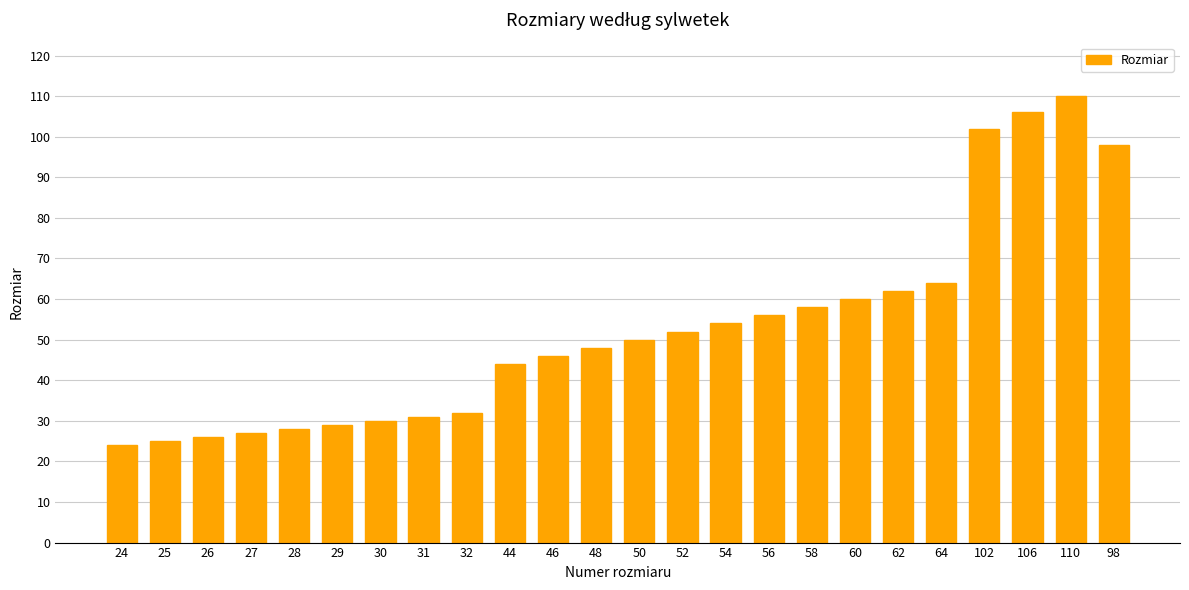

What is the difference between the second highest and second lowest values?

81